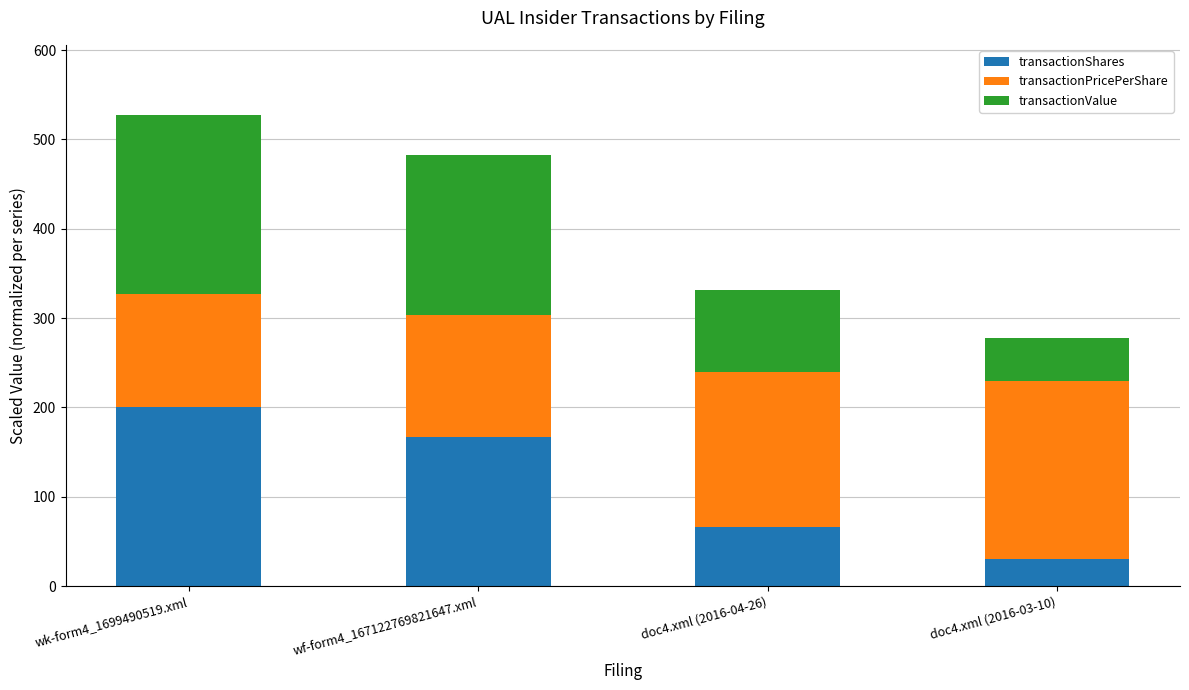

What is the difference between the transactionShares values at doc4.xml (2016-04-26) and wk-form4_1699490519.xml?

133.3